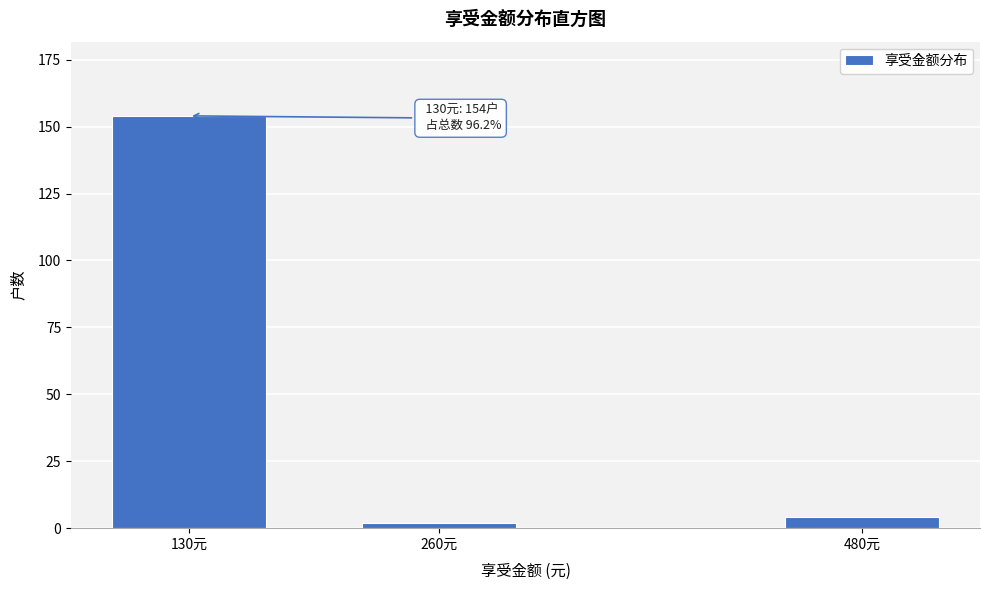

Reading left to right, what are all the values shown in this chart?

130元=154	260元=2	480元=4